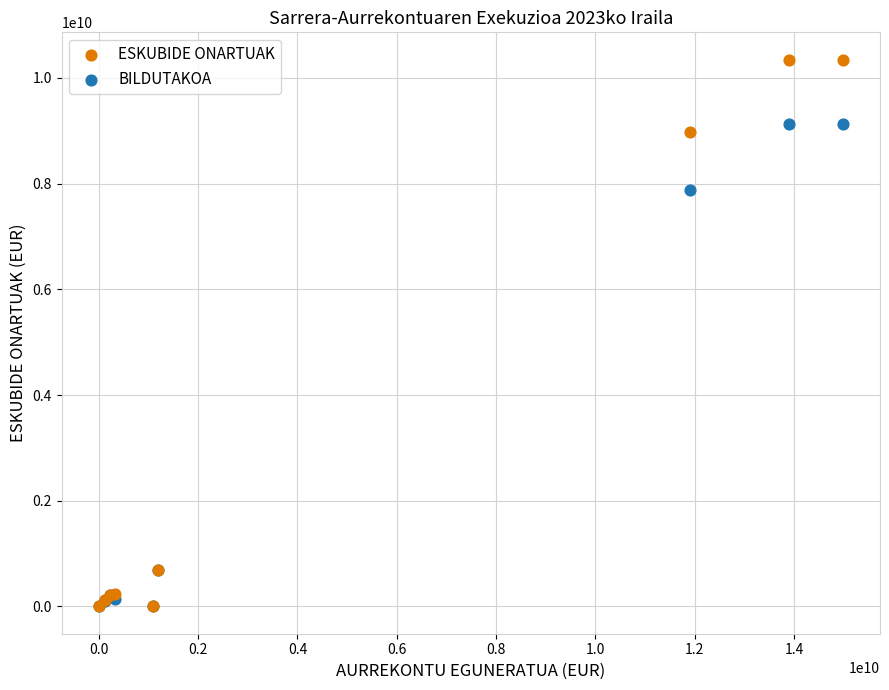

Which series has the widest spread of Y values?

ESKUBIDE ONARTUAK